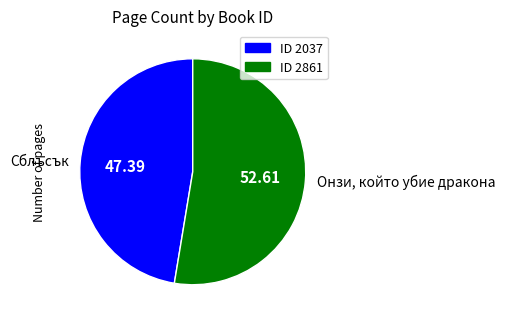

How many slices are in this pie chart?

2